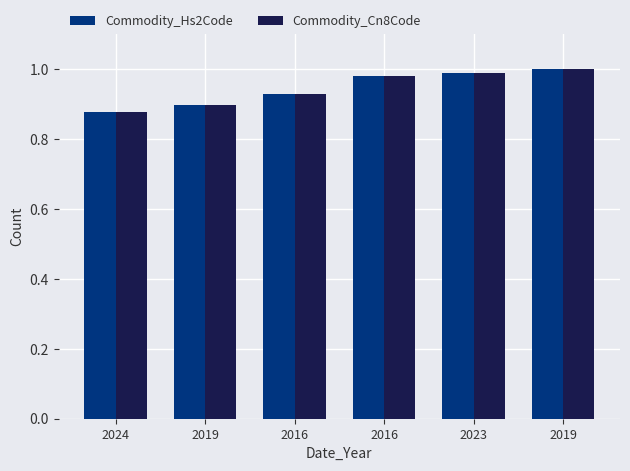

List the series in order of their peak value, lowest first.

Commodity_Hs2Code, Commodity_Cn8Code